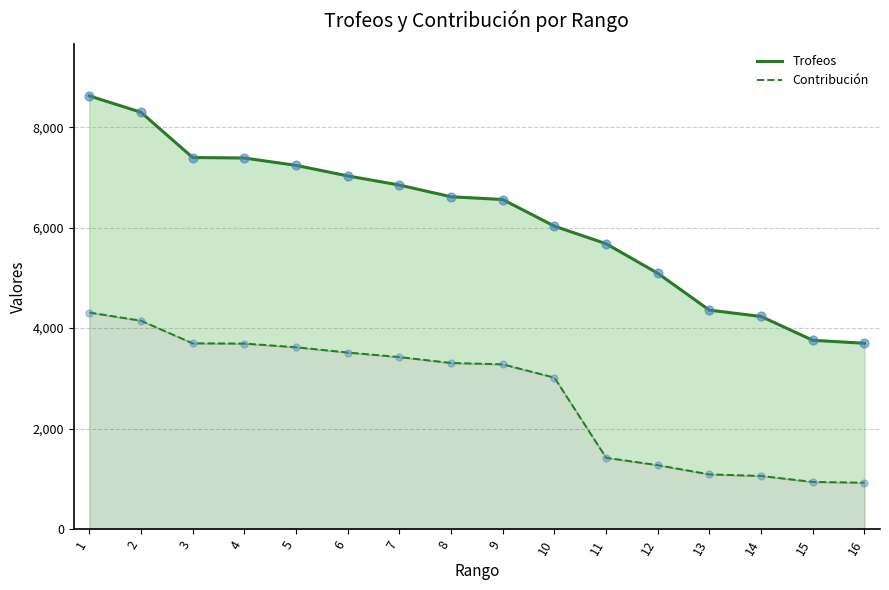

Which series contains the highest Y value?

Trofeos